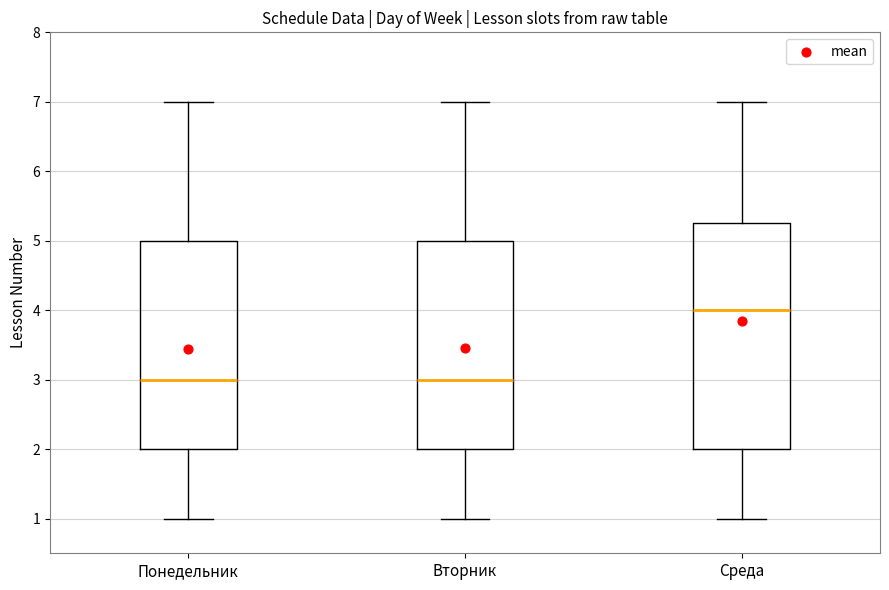

Where does the median line of the box for Среда sit on the y-axis? The values are not printed on the chart, so give them approximately, as read against the axis.

4.0